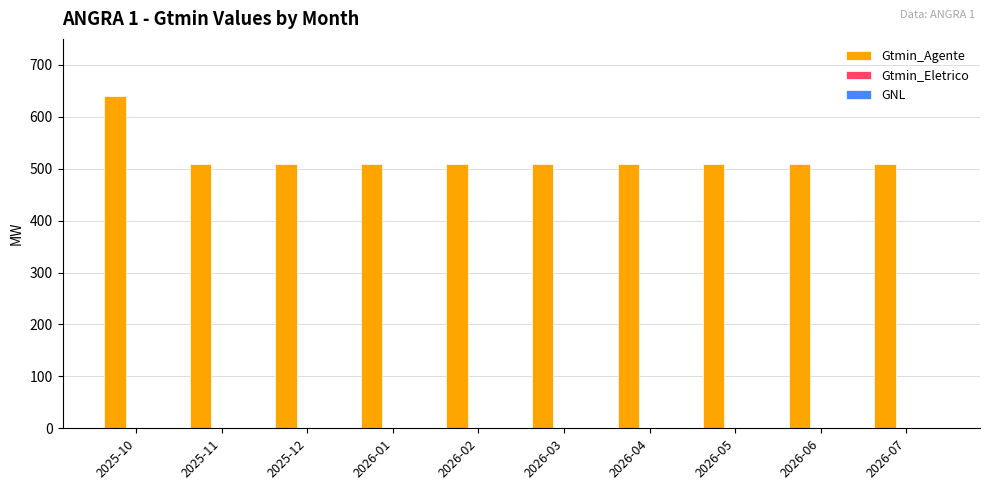

The value at 2025-12 is 754.0. True or false?

False